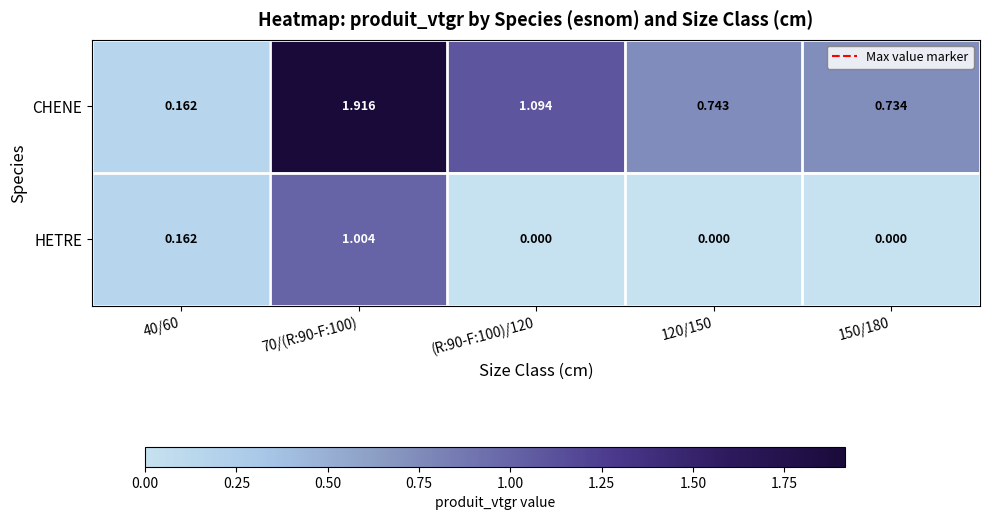

Rank the series by their maximum value, from highest to lowest.

CHENE, HETRE